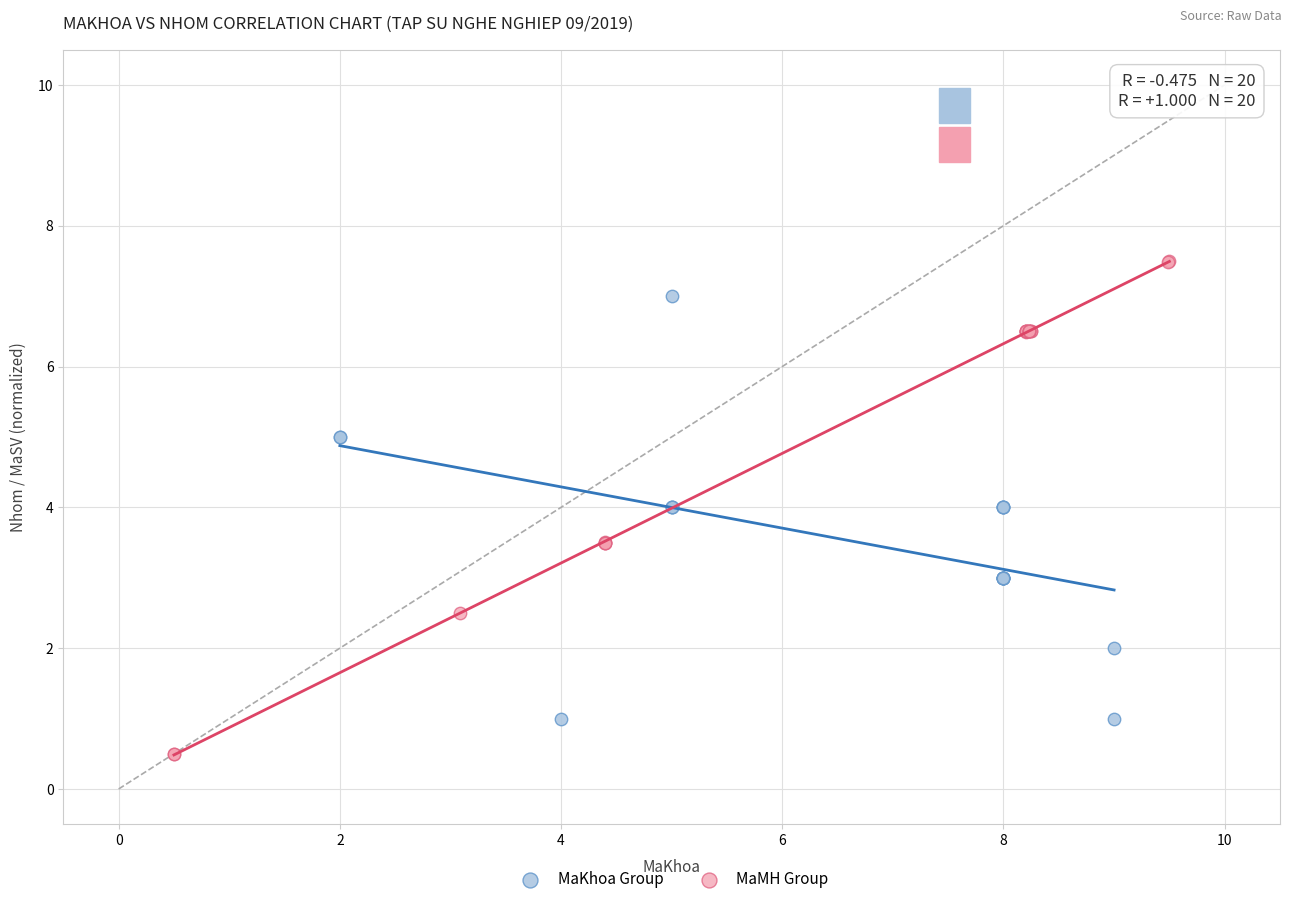

Which series reaches the maximum Y coordinate?

MaMH Group